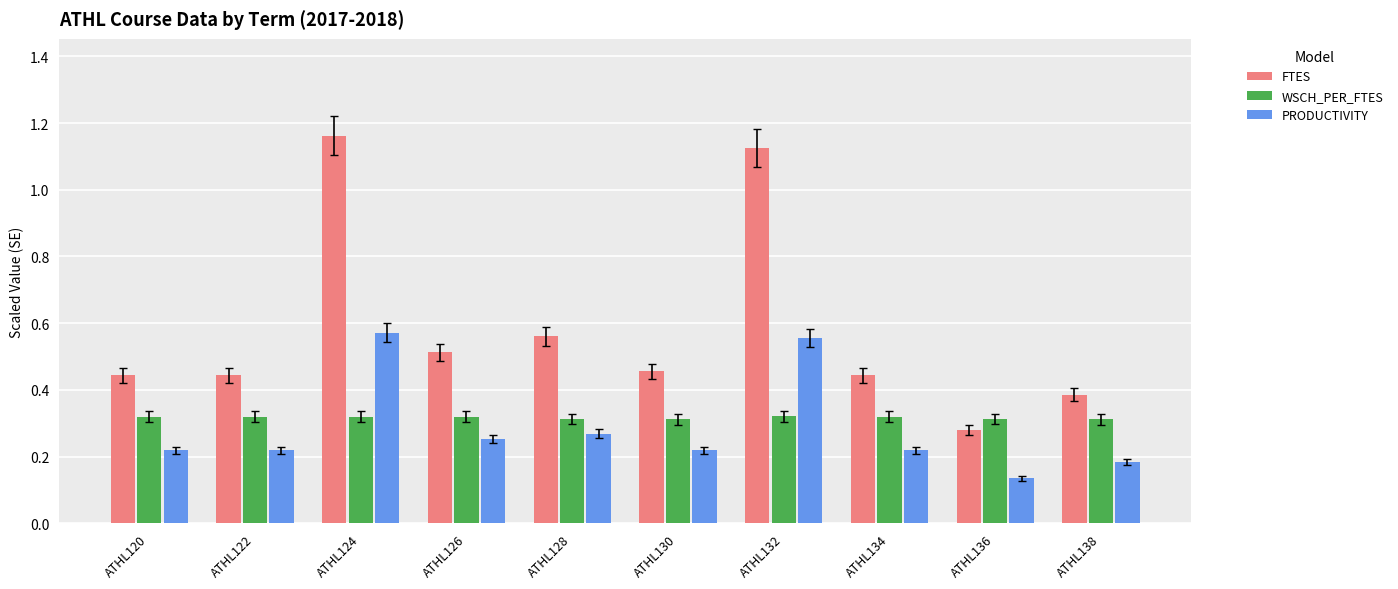

At ATHL122, list the series in order from largest to smallest.

FTES, WSCH_PER_FTES, PRODUCTIVITY